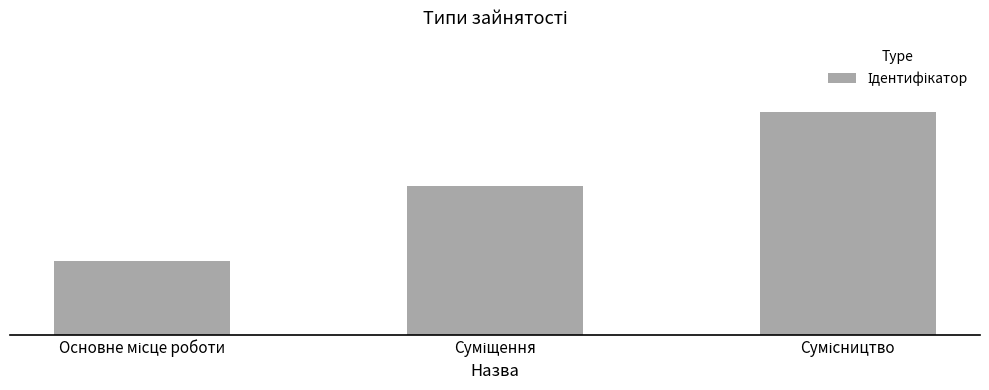

Are the bars horizontal?

No